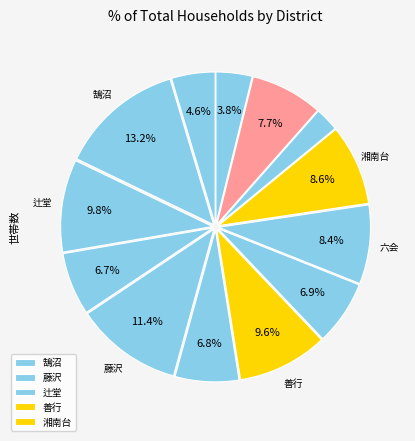

How many slices are in this pie chart?

13